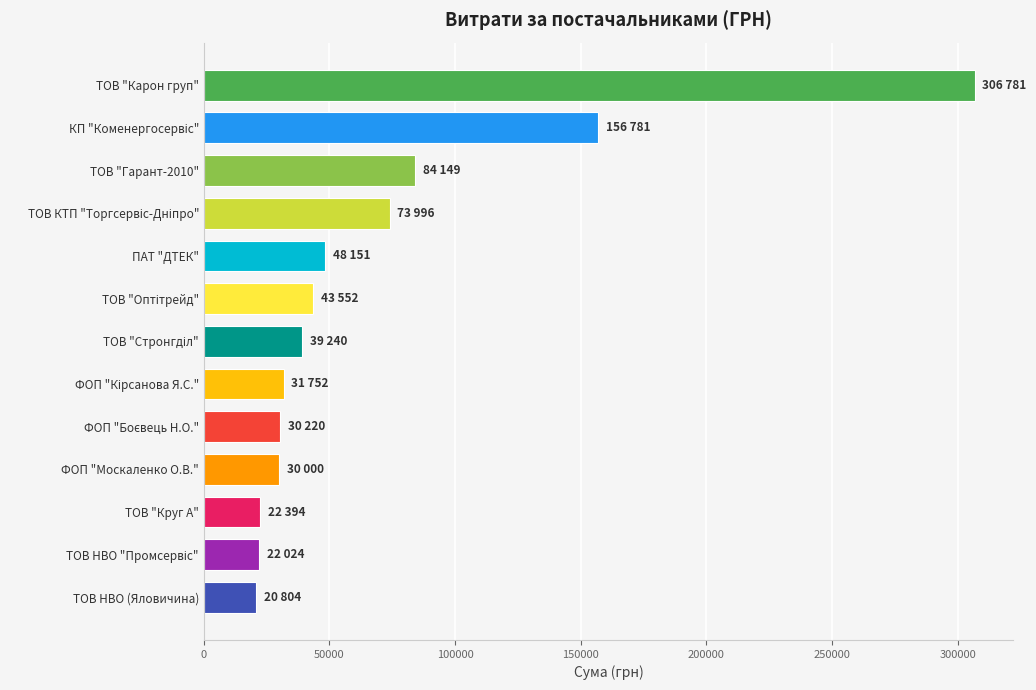

How many categories are shown in the chart?

13